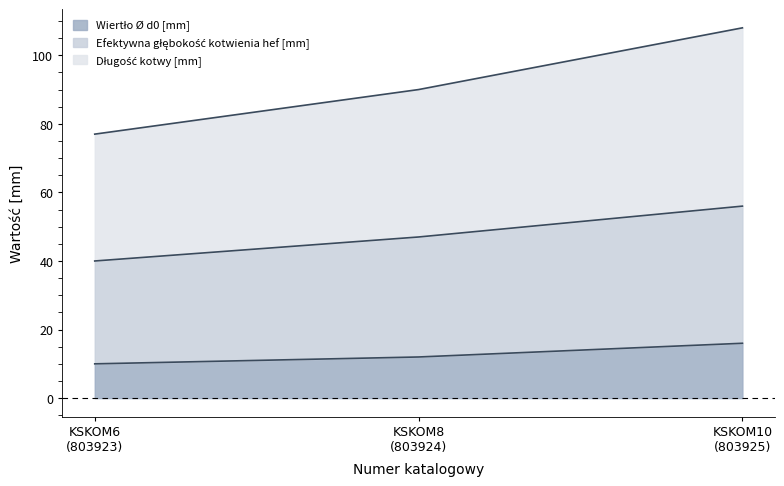

Where is Wiertło Ø d0 [mm] nearest to the value 13?

KSKOM8
(803924)